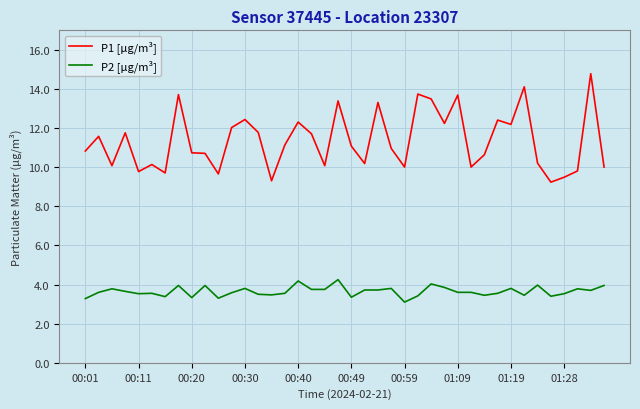

Which series has the largest range (max minus min)?

P1 [µg/m³]